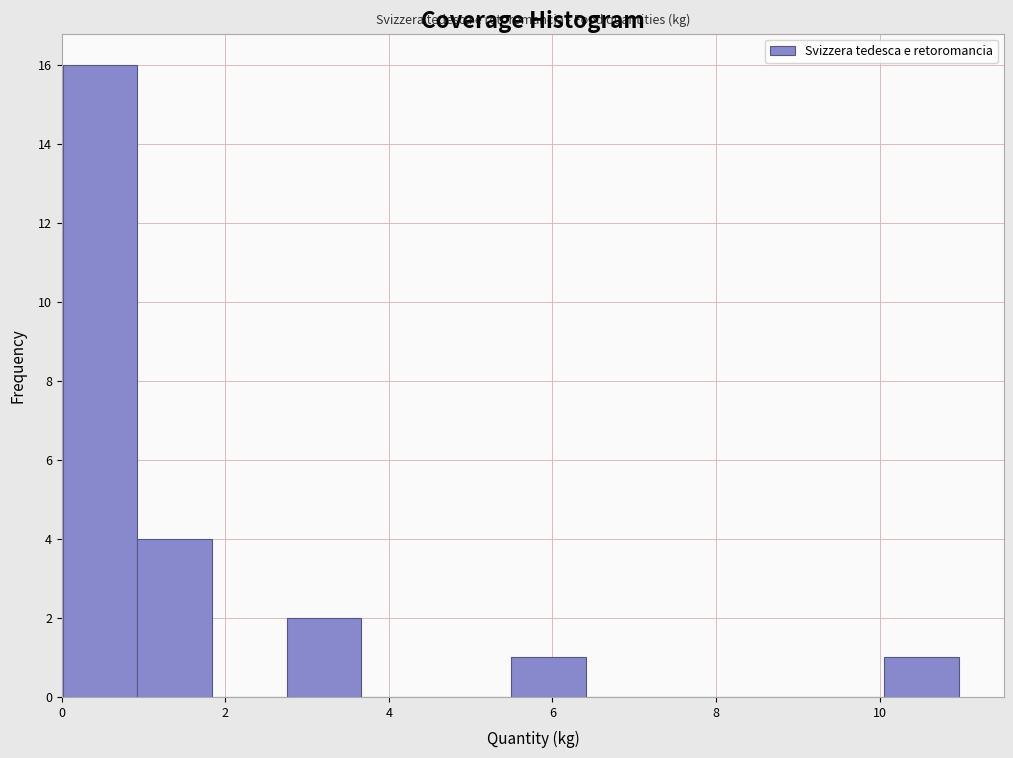

Reading left to right, transcribe this chart: for each bar, give the range it covers on the x-axis and its height. Neither the bar edges nor the heights are printed on the chart, so give them approximately, as read against the axes.

0.0 to 1.0: 16
1.0 to 1.8: 4
1.8 to 2.8: 0
2.8 to 3.6: 2
3.6 to 4.6: 0
4.6 to 5.4: 0
5.4 to 6.4: 1
6.4 to 7.4: 0
7.4 to 8.2: 0
8.2 to 9.2: 0
9.2 to 10.0: 0
10.0 to 11.0: 1